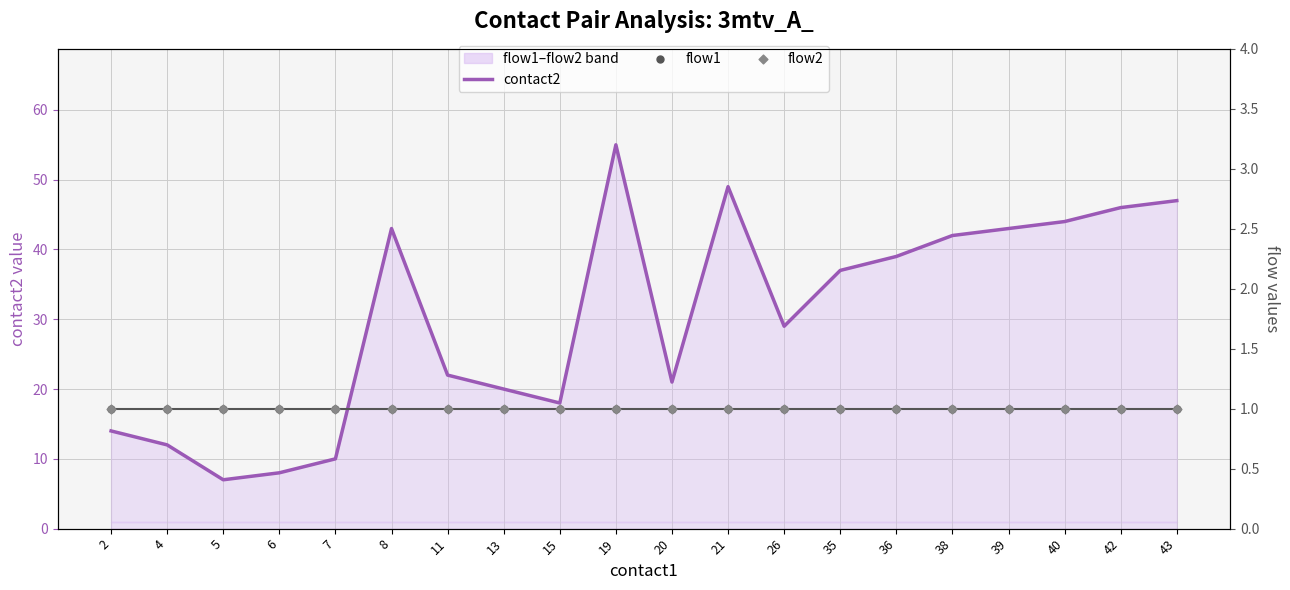

Which series reaches the maximum Y coordinate?

contact2